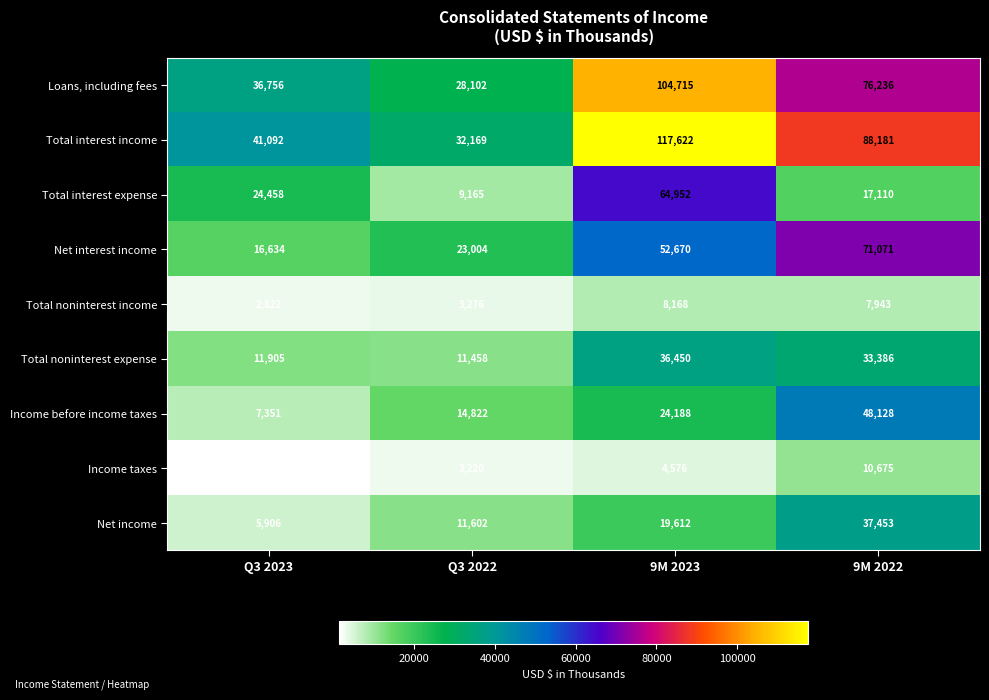

List the series in order of their peak value, highest first.

Total interest income, Loans, including fees, Net interest income, Total interest expense, Income before income taxes, Net income, Total noninterest expense, Income taxes, Total noninterest income